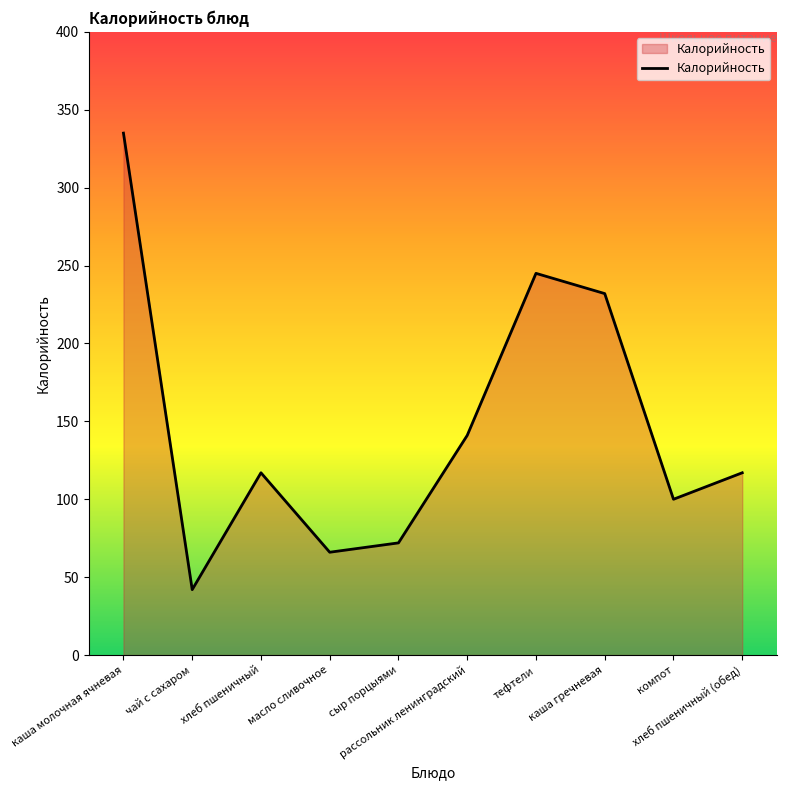

What is the difference between the maximum and minimum values?

293